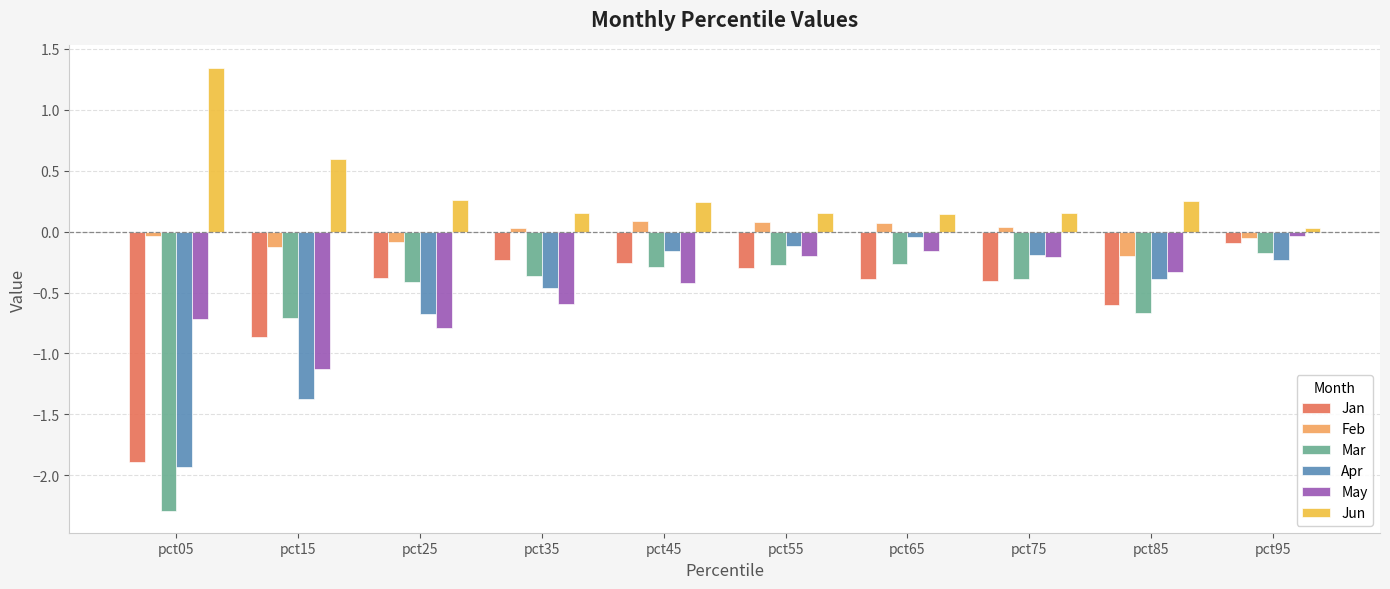

Which category has the highest value in the May series?

pct95